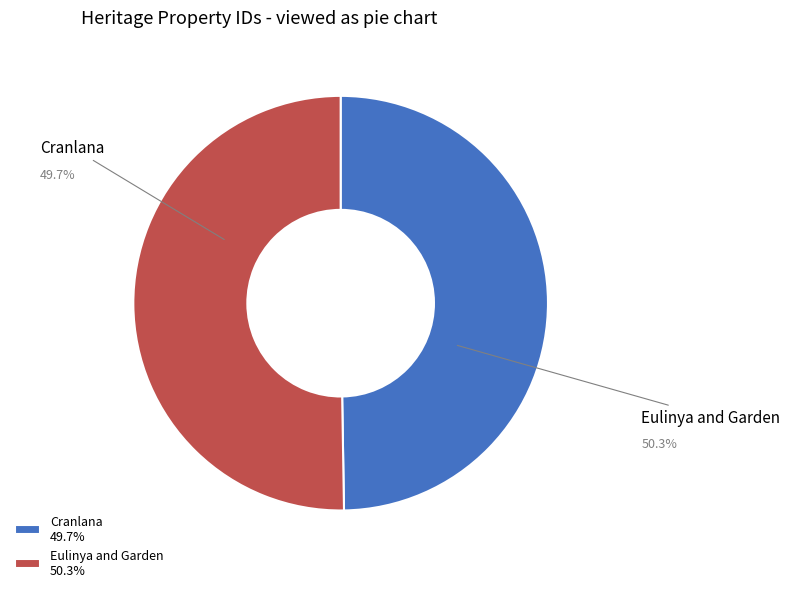

Does Cranlana represent more than half of the total?

No